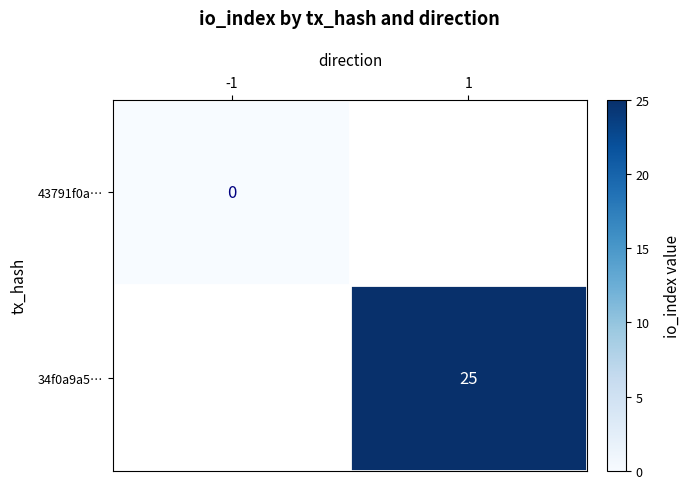

Is the value of 34f0a9a5… at 1 greater than the value of 43791f0a… at -1?

Yes